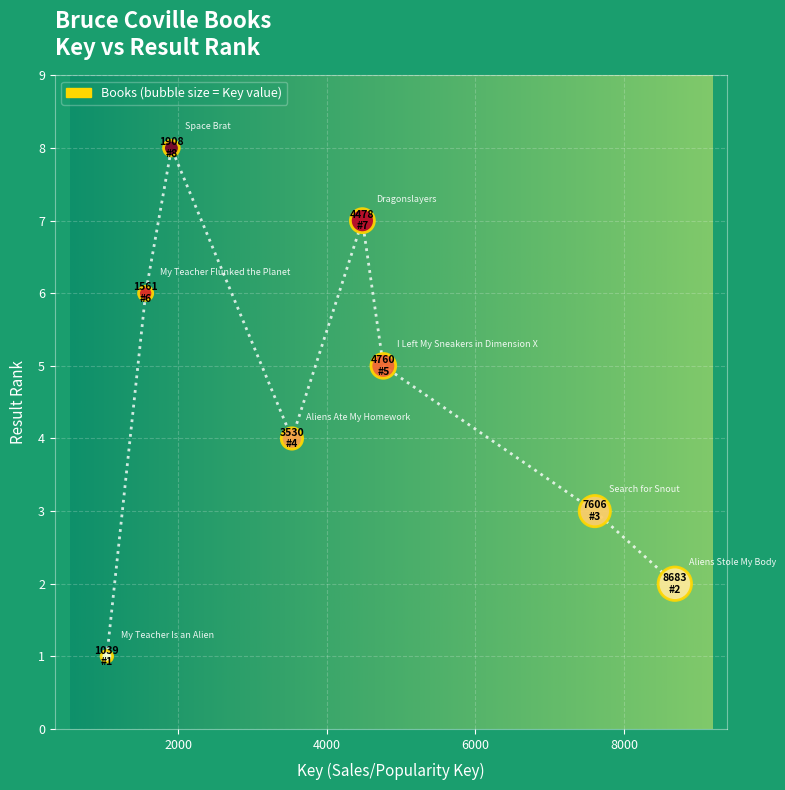

What is the range of X values (max minus min)?

7644